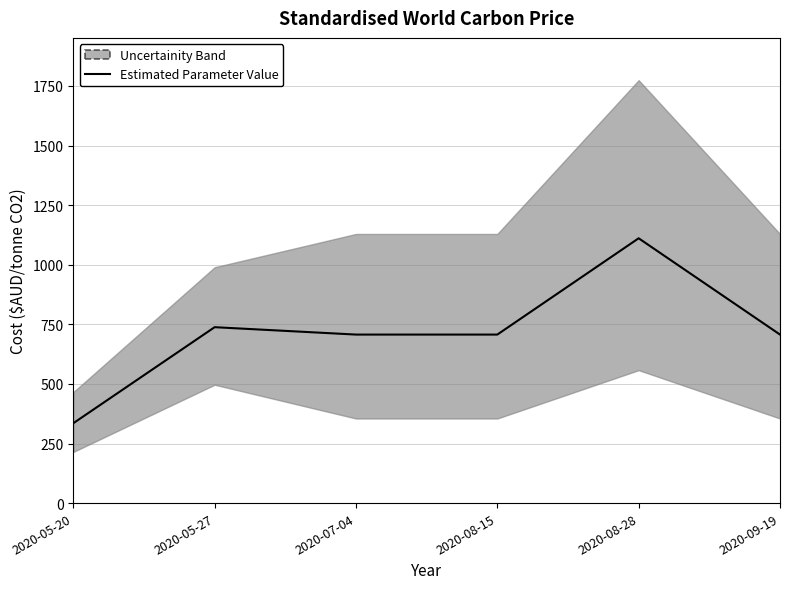

Which has a higher value, 2020-05-20 or 2020-05-27?

2020-05-27